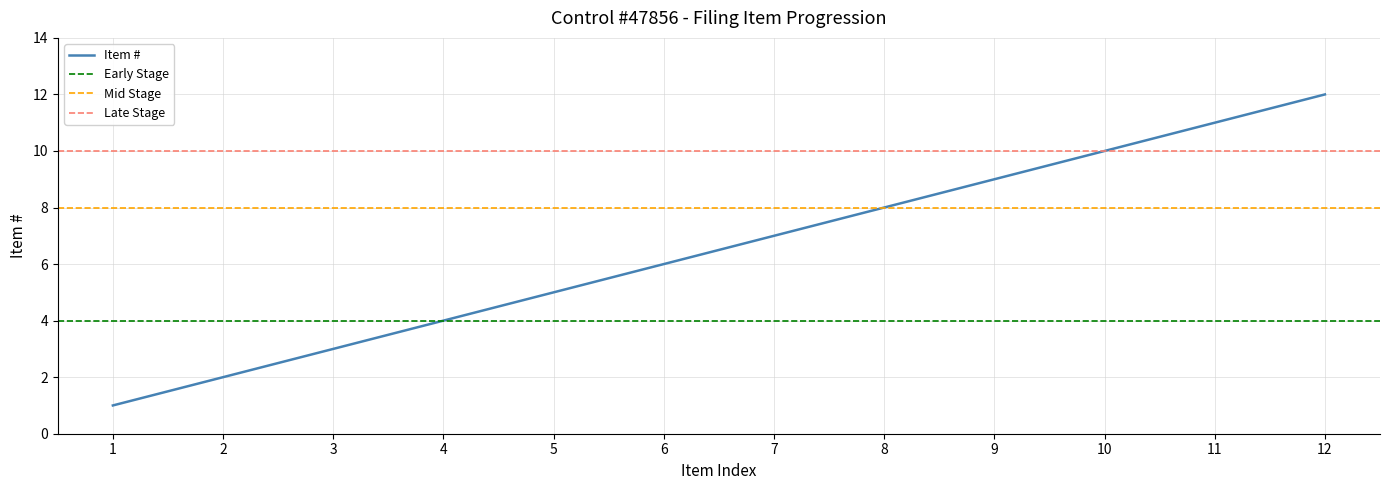

True or false: Item # has a value of 2 at 4.

False